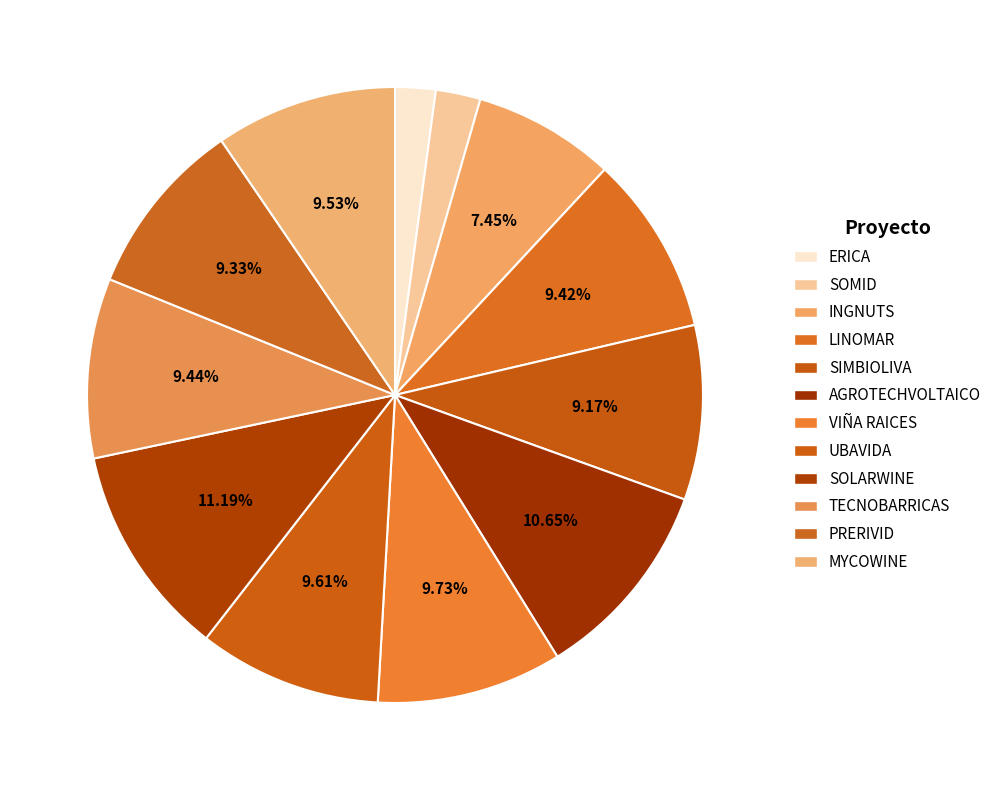

What portion of the pie excludes TECNOBARRICAS?

90.6%